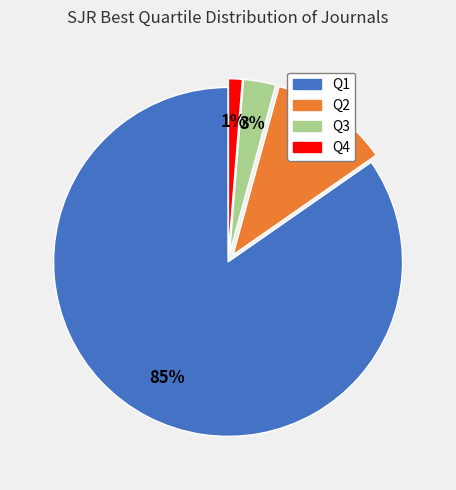

Is there a majority slice in this chart?

Yes